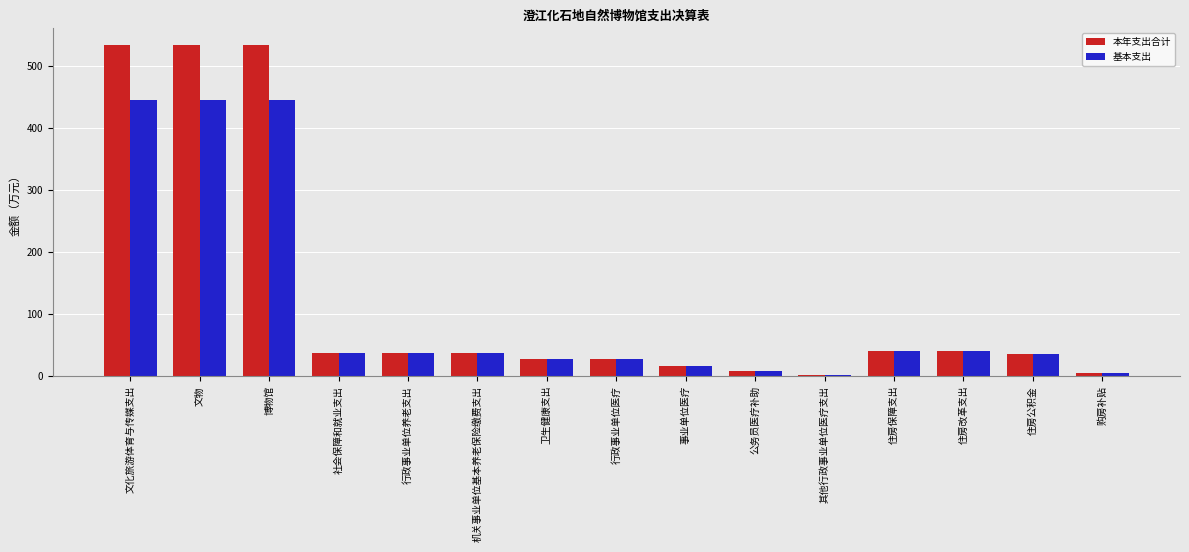

Which series has the widest spread of values?

本年支出合计